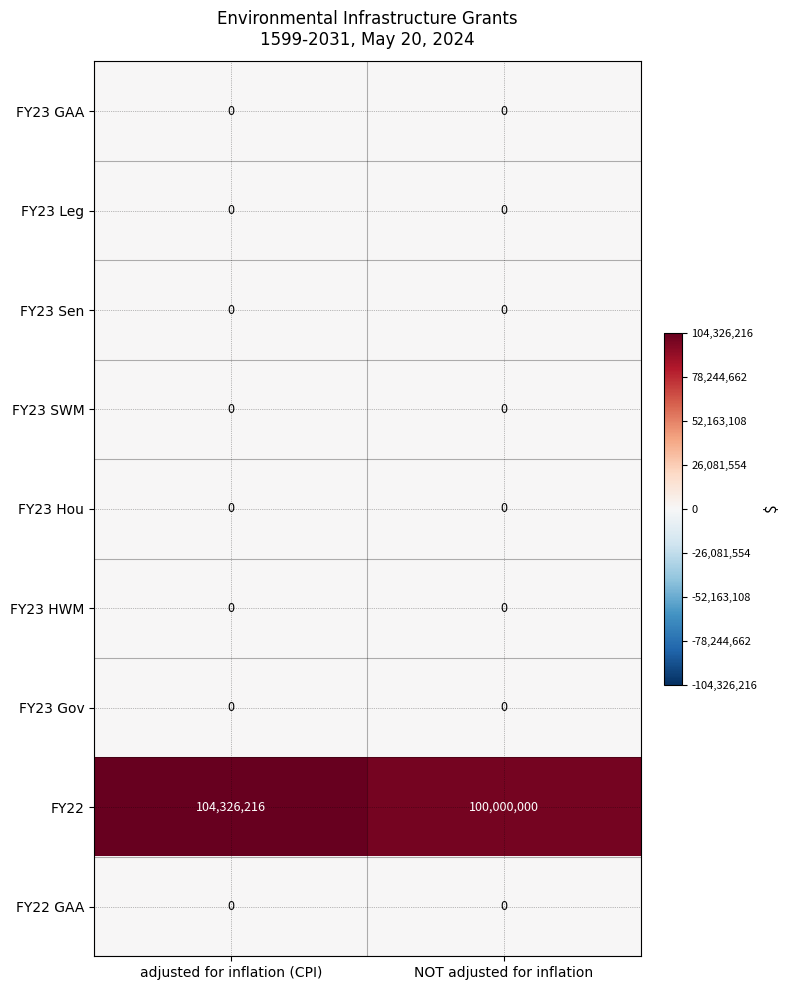

Between adjusted for inflation (CPI) and NOT adjusted for inflation, which series saw the biggest shift?

FY22